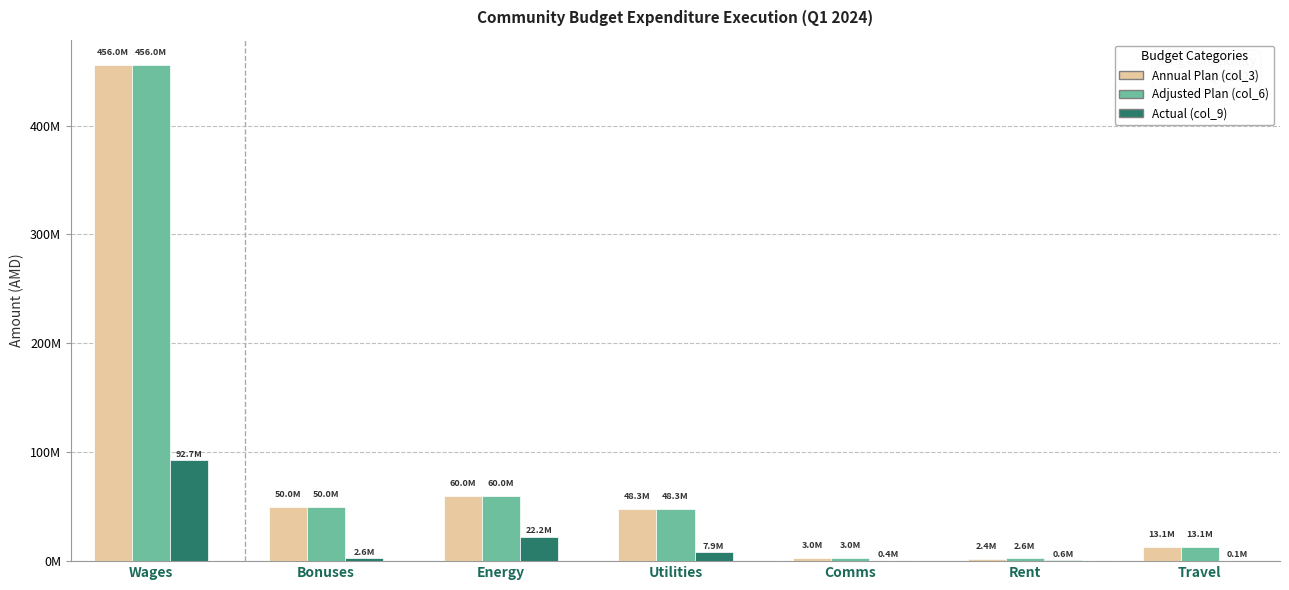

Are the bars horizontal?

No